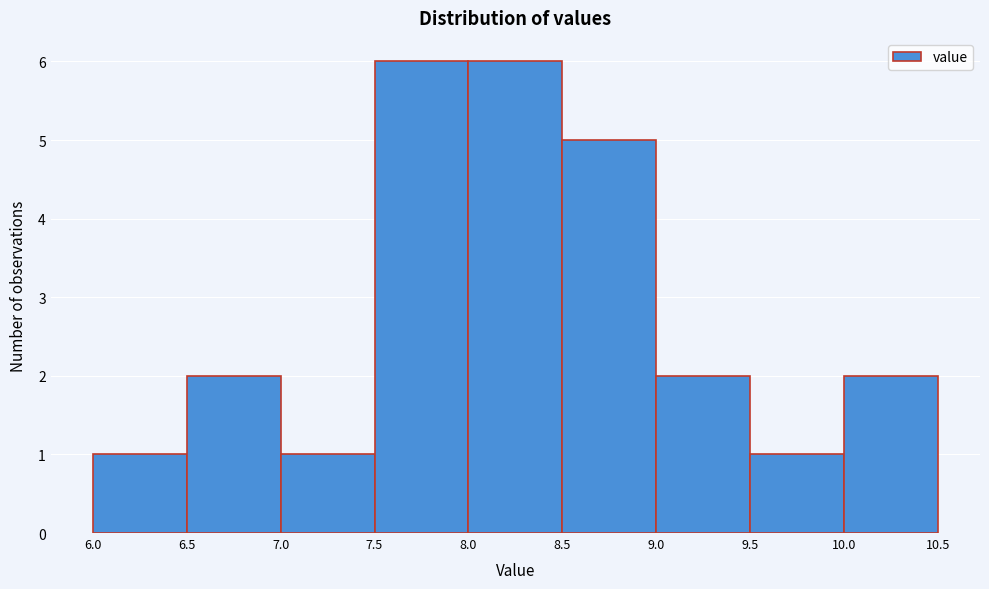

Reading left to right, transcribe this chart: for each bar, give the range it covers on the x-axis and its height. The values are not printed on the chart, so give them approximately, as read against the axis.

6.0 to 6.5: 1
6.5 to 7.0: 2
7.0 to 7.5: 1
7.5 to 8.0: 6
8.0 to 8.5: 6
8.5 to 9.0: 5
9.0 to 9.5: 2
9.5 to 10.0: 1
10.0 to 10.5: 2